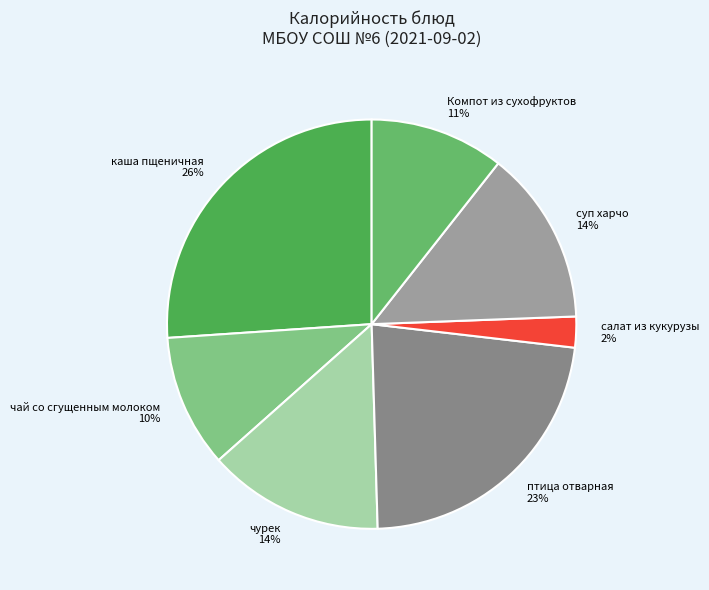

To the nearest percent, what percentage of the pie is чурек?

14%